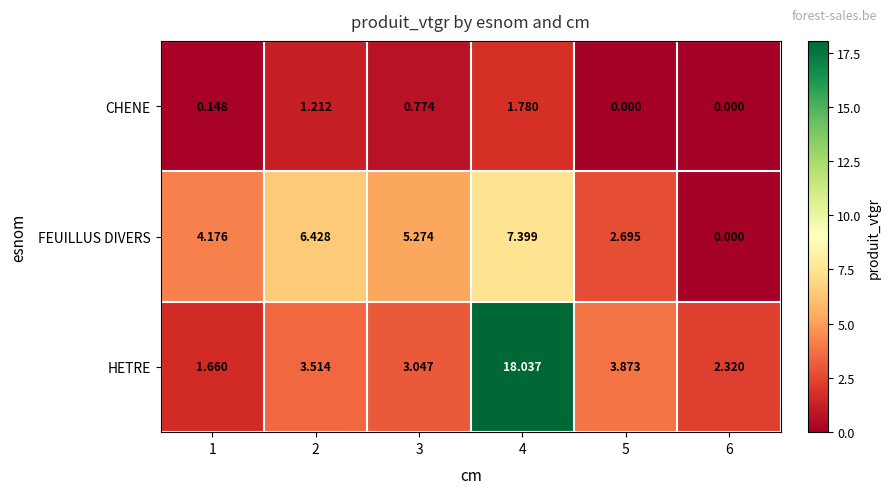

At 5, list the series in order from smallest to largest.

CHENE, FEUILLUS DIVERS, HETRE